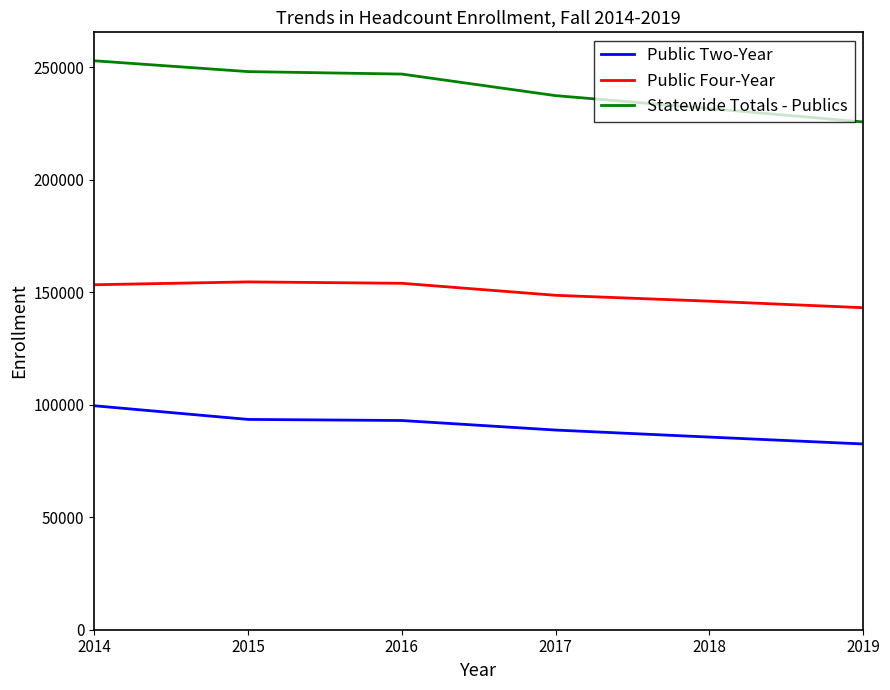

What is the difference between the maximum and minimum values in the Statewide Totals - Publics series?

27188